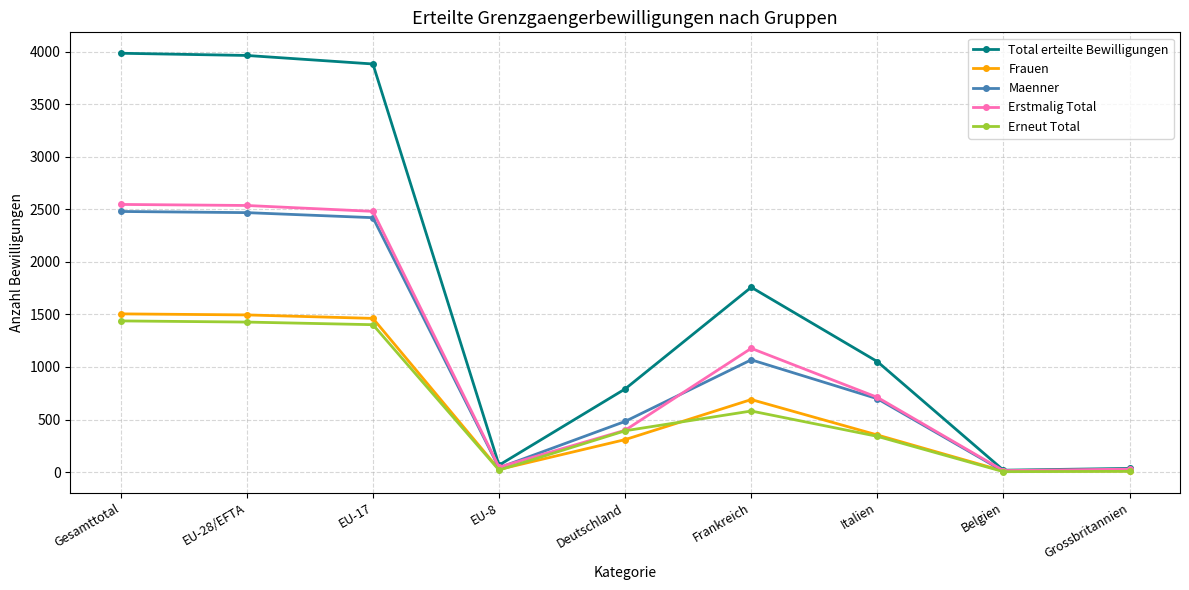

Is it true that Total erteilte Bewilligungen equals 3963 at EU-28/EFTA?

True